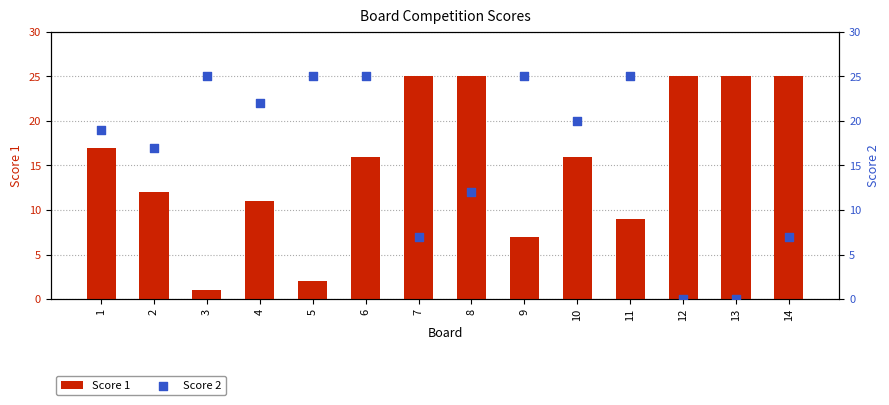

At how many categories does at least one series exceed 6?

14